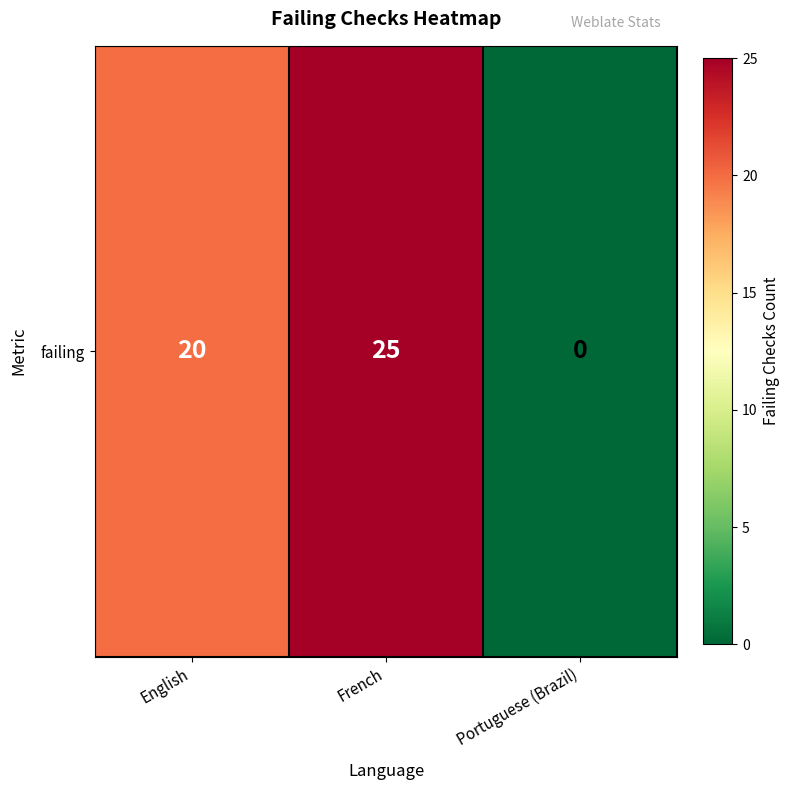

What is the average value?

15